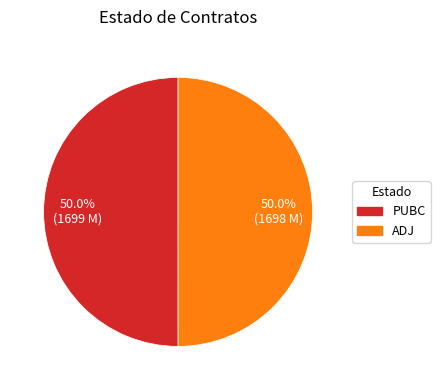

What is the ratio of the value at ADJ to the value at PUBC?

1.0